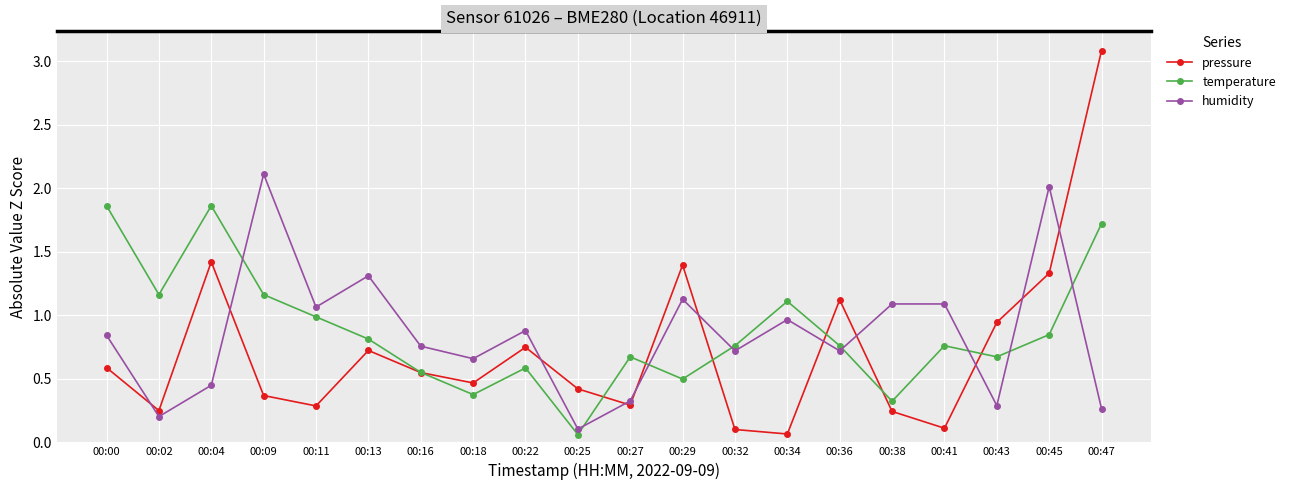

List the series in order of their peak value, highest first.

pressure, humidity, temperature